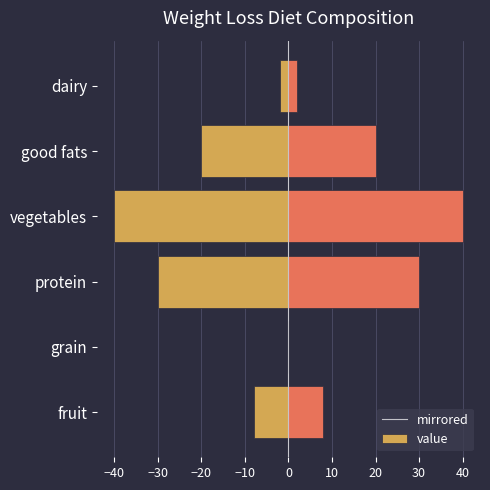

True or false: mirrored has a value of -30 at protein.

True